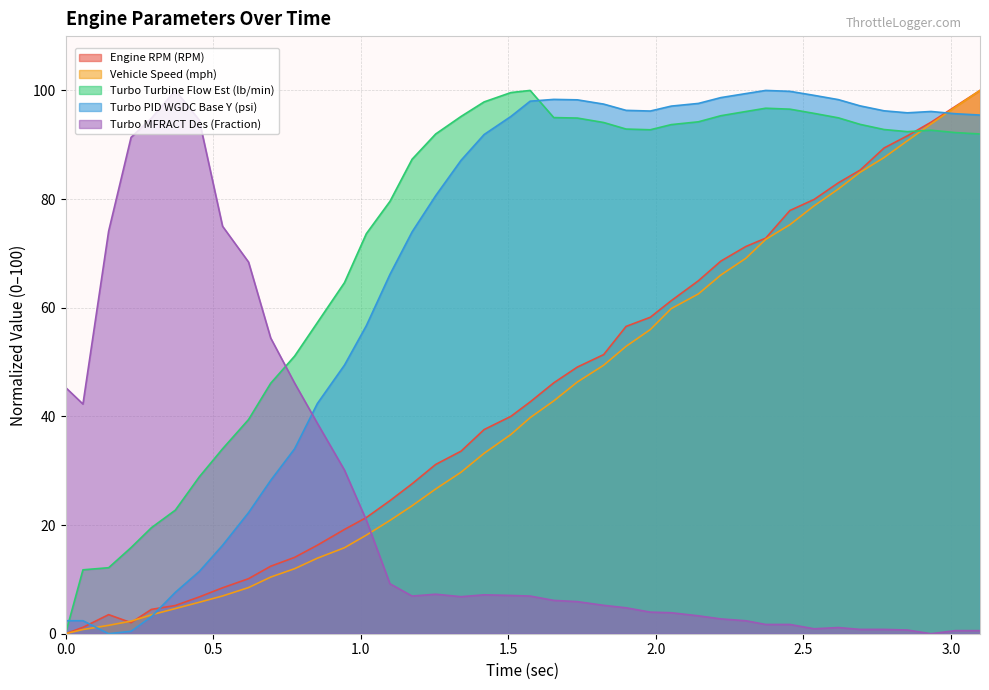

Reading left to right, extract all data points from this chart.

Engine RPM (RPM): 0=0.0	24=1.2	48=3.5	62=2.0	71=4.5	88=5.2	99=6.8	100=8.5	100=10.1	100=12.4	100=14.1	100=16.3	100=19.2	100=21.4	100=24.5	100=27.6	100=31.2	100=33.6	100=37.6	100=40.0	100=42.7	100=46.2	100=49.1	100=51.4	100=56.6	100=58.2	100=61.3	100=65.0	100=68.6	100=71.3	100=72.8	100=77.9	100=79.9	100=83.0	100=85.3	100=89.4	100=91.6	100=94.1	100=97.0	100=100.0
Vehicle Speed (mph): 0=0.0	24=0.8	48=1.5	62=2.3	71=3.5	88=4.6	99=5.8	100=6.9	100=8.5	100=10.4	100=12.0	100=13.9	100=15.8	100=18.1	100=20.8	100=23.6	100=26.6	100=29.7	100=33.2	100=36.7	100=39.8	100=42.9	100=46.3	100=49.4	100=52.9	100=56.0	100=59.8	100=62.5	100=66.0	100=69.1	100=72.6	100=75.3	100=78.8	100=81.9	100=84.9	100=87.6	100=90.7	100=93.8	100=96.9	100=100.0
Turbo Turbine Flow Est (lb/min): 0=0.0	24=11.8	48=12.1	62=15.9	71=19.5	88=22.7	99=28.9	100=34.0	100=39.4	100=46.1	100=51.1	100=57.3	100=64.6	100=73.6	100=79.6	100=87.3	100=92.0	100=95.2	100=97.9	100=99.6	100=100.0	100=95.0	100=94.9	100=94.1	100=92.9	100=92.8	100=93.7	100=94.2	100=95.3	100=96.1	100=96.7	100=96.6	100=95.8	100=95.0	100=93.8	100=92.8	100=92.4	100=92.7	100=92.2	100=92.0
Turbo PID WGDC Base Y (psi): 0=2.4	24=2.4	48=0.0	62=0.5	71=3.1	88=7.6	99=11.5	100=16.3	100=22.3	100=28.2	100=34.0	100=42.4	100=49.4	100=56.7	100=66.1	100=74.0	100=80.6	100=87.1	100=91.9	100=95.2	100=98.0	100=98.4	100=98.3	100=97.5	100=96.3	100=96.2	100=97.1	100=97.6	100=98.7	100=99.4	100=100.0	100=99.8	100=99.1	100=98.3	100=97.2	100=96.3	100=95.9	100=96.1	100=95.7	100=95.5
Turbo MFRACT Des (Fraction): 0=45.3	24=42.3	48=74.1	62=91.4	71=94.9	88=100.0	99=94.5	100=75.0	100=68.4	100=54.4	100=46.1	100=38.8	100=30.1	100=20.9	100=9.2	100=6.9	100=7.3	100=6.8	100=7.2	100=7.0	100=6.9	100=6.1	100=5.9	100=5.2	100=4.8	100=4.0	100=3.9	100=3.3	100=2.7	100=2.4	100=1.7	100=1.7	100=0.9	100=1.1	100=0.8	100=0.8	100=0.7	100=0.0	100=0.6	100=0.6